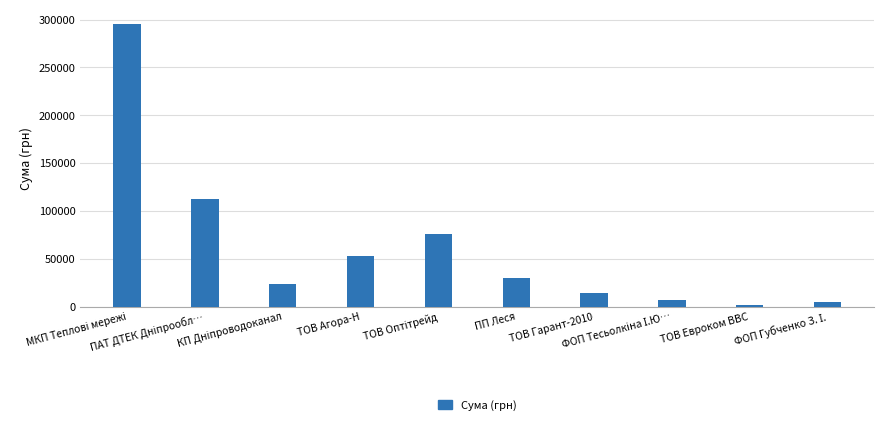

What is the value of the 5th bar from the left?

76183.2